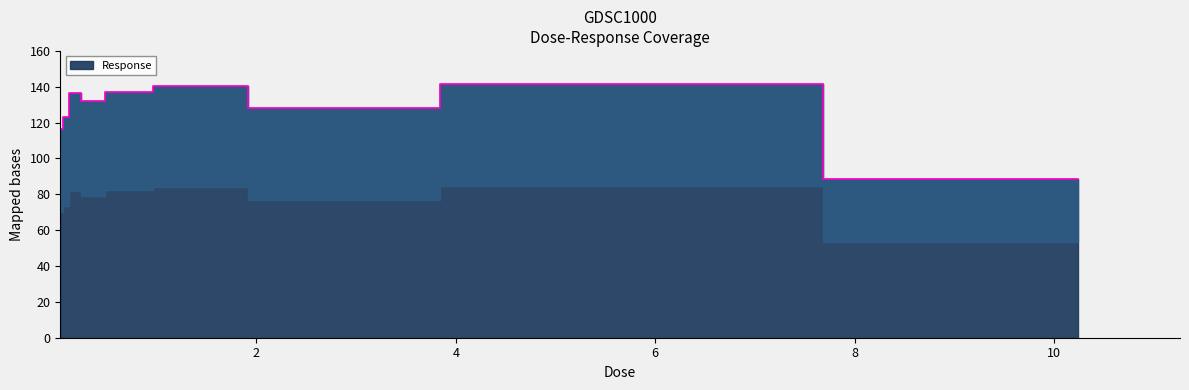

What is the sum of all values?

1144.1